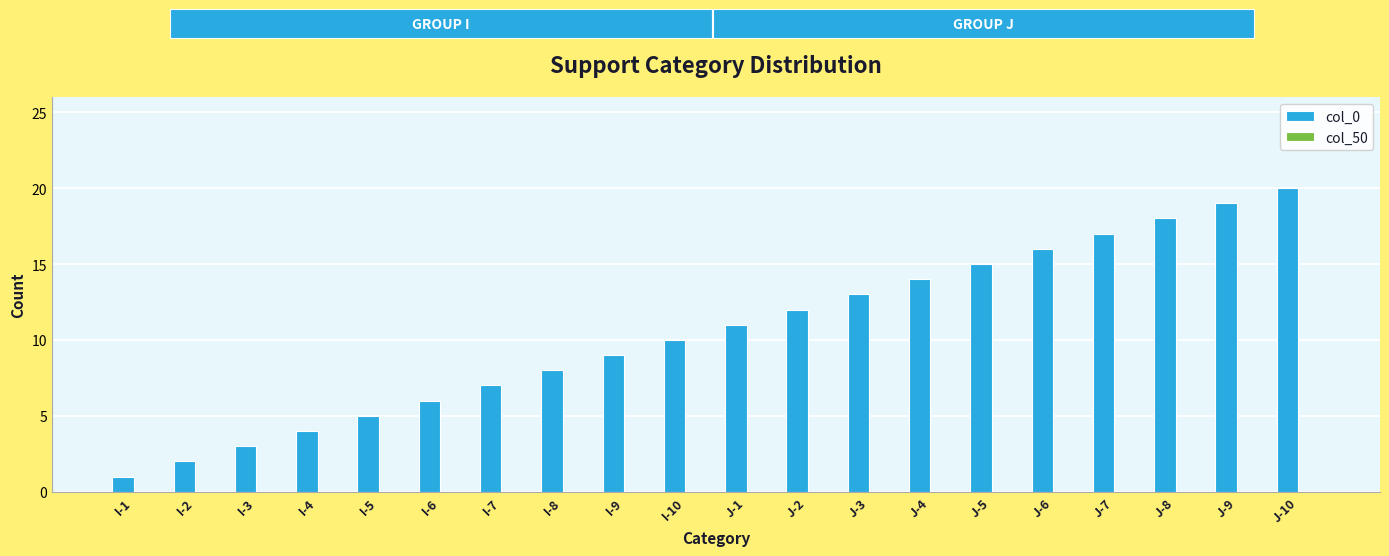

How many bars are there in total?

20